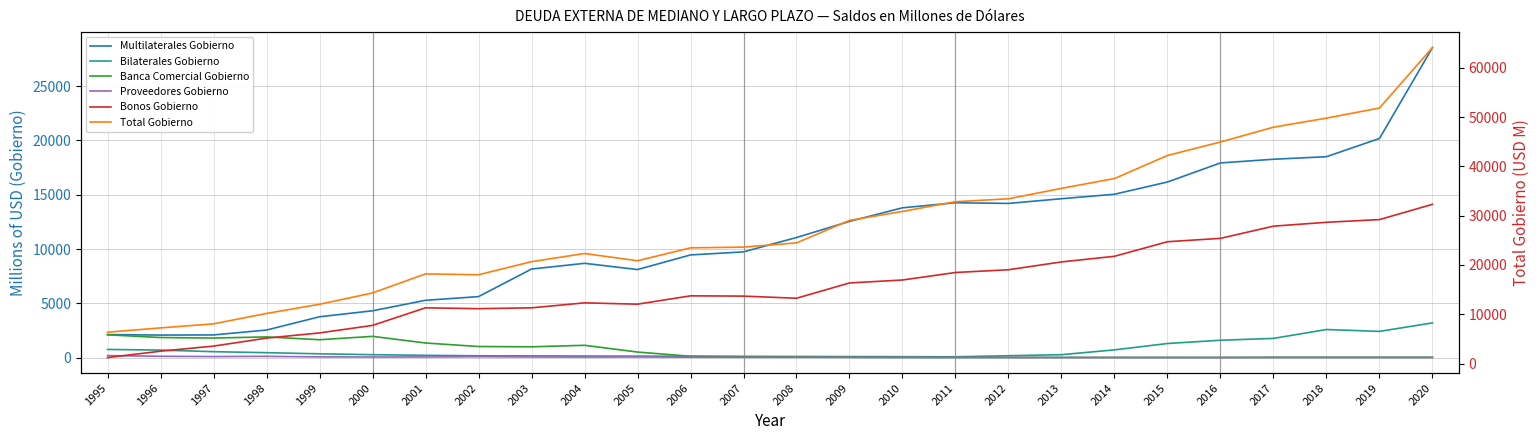

Between 1998 and 2010, which series saw the biggest shift?

Total Gobierno